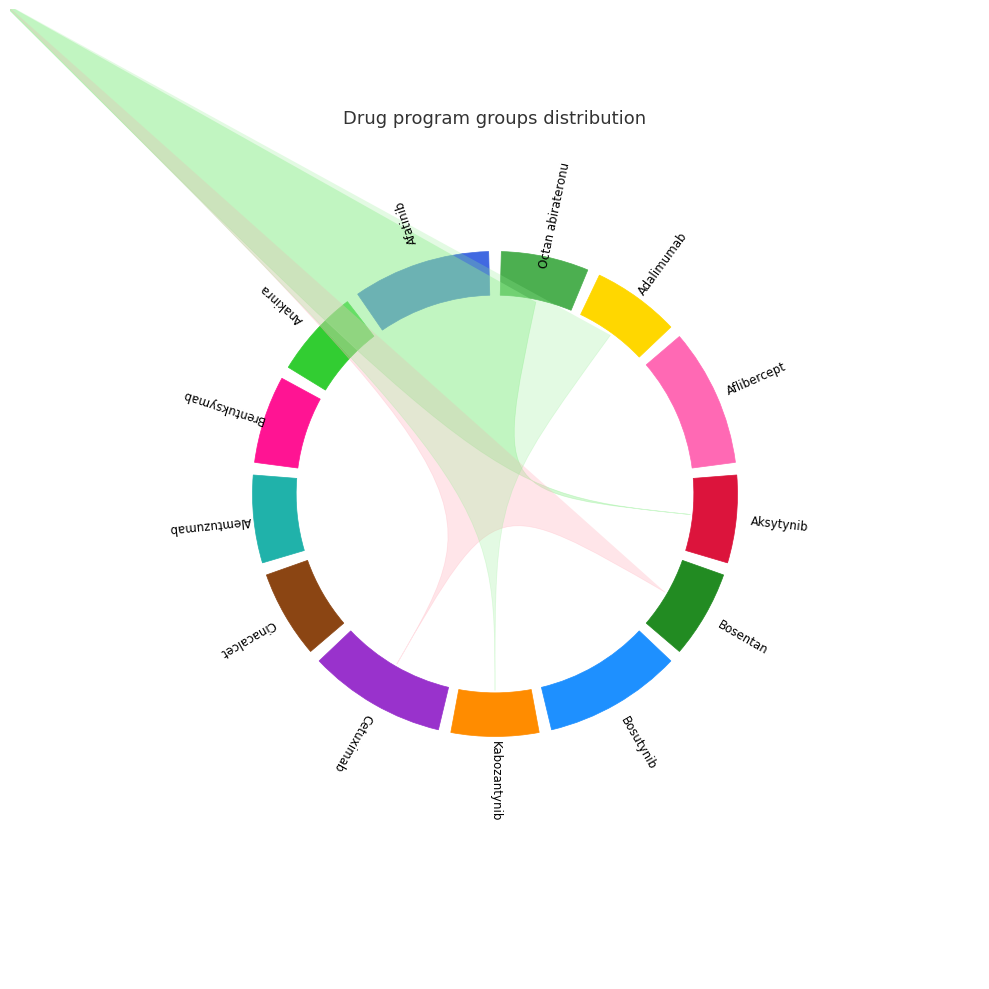

To the nearest percent, what portion does Octan abirateronu represent?

7%